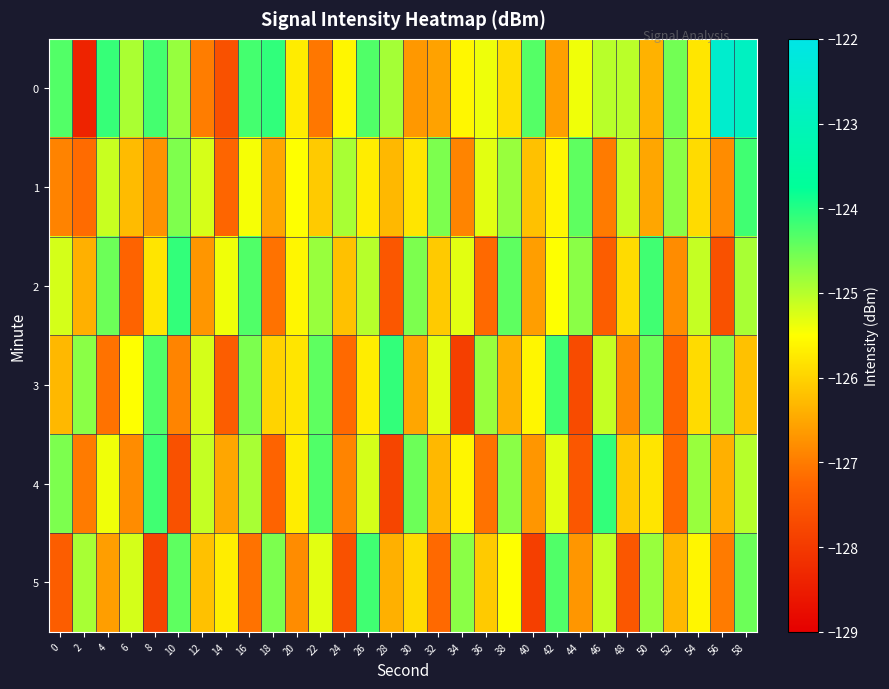

Which has a higher value, 22 or 52?

52